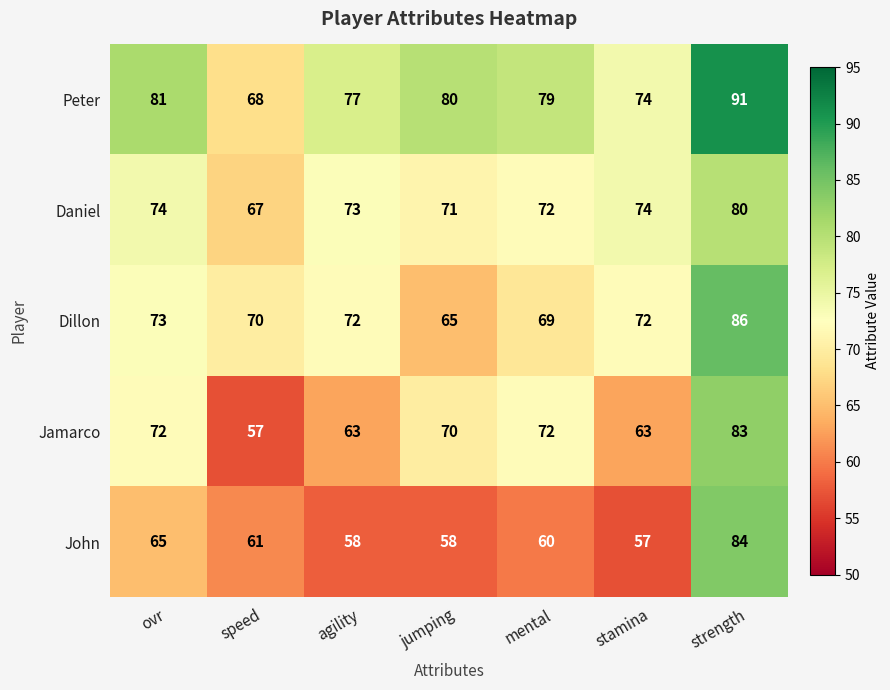

What is the approximate value of Peter at speed?

68